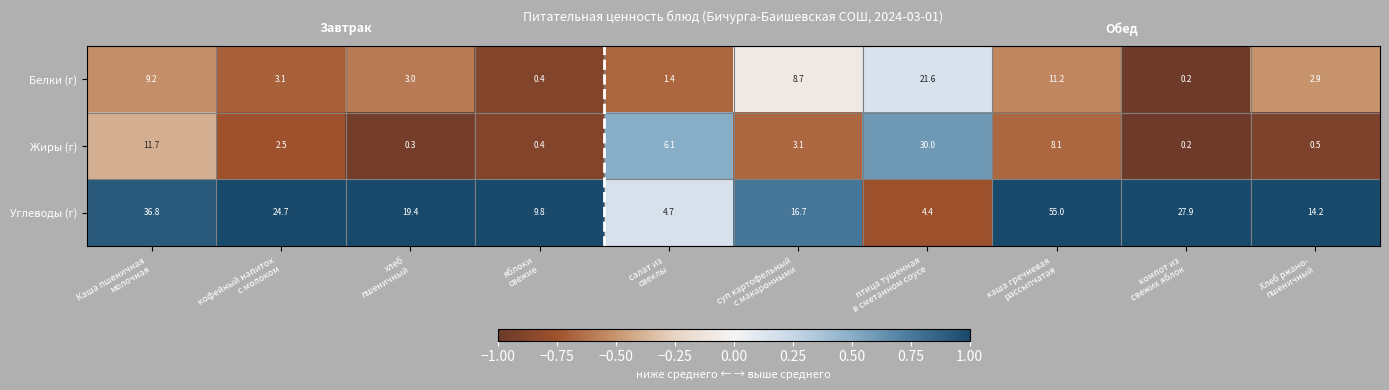

Which series has the largest total across all categories?

Углеводы (г)